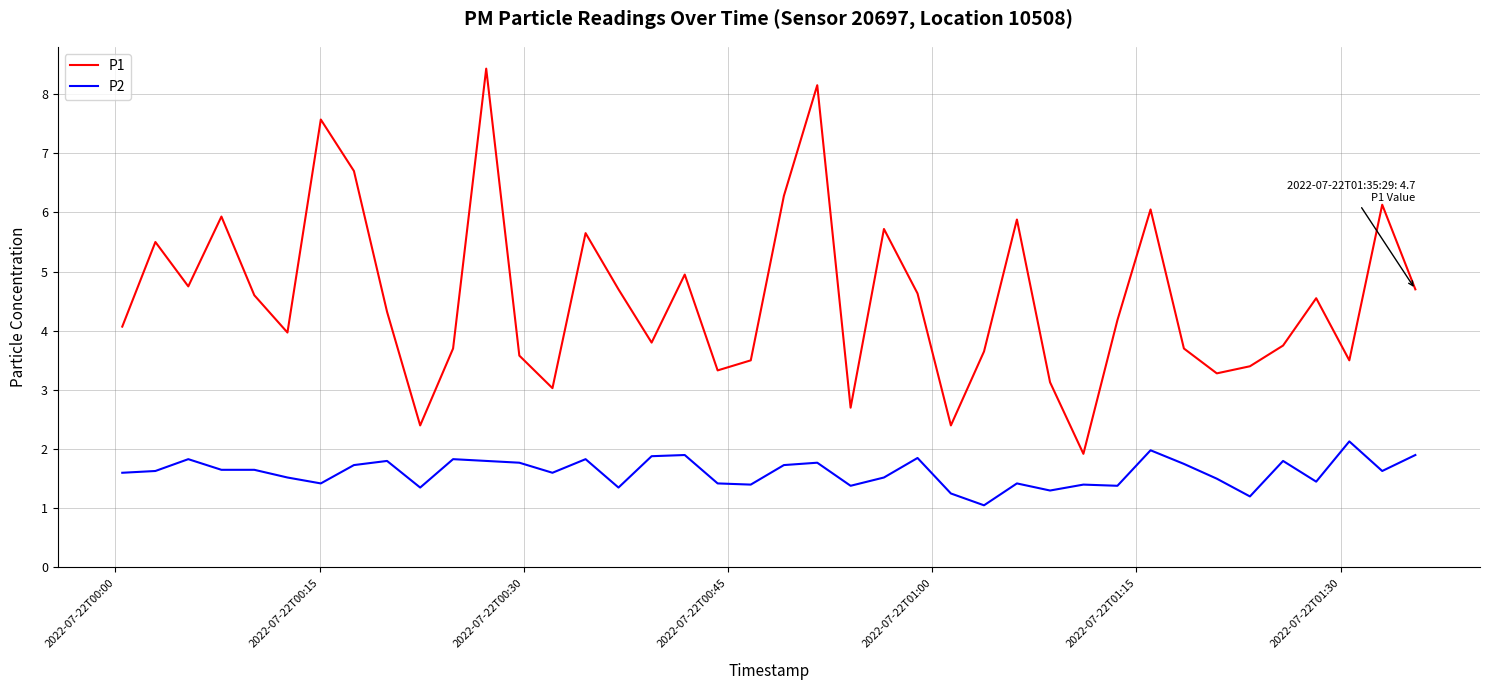

What is the minimum value shown in the chart?

1.1